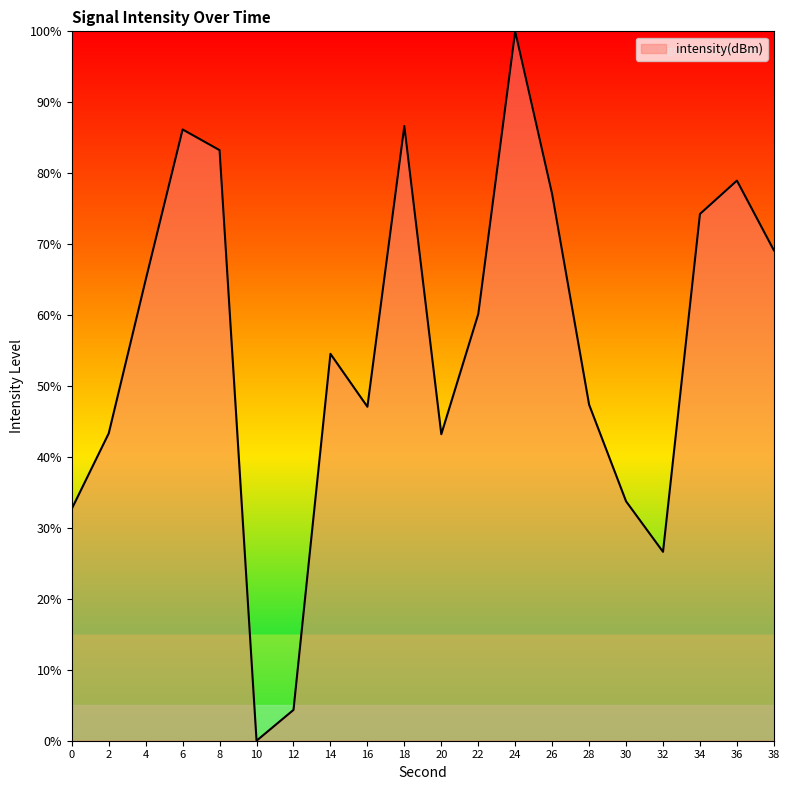

At which category does the chart reach its peak across all series?

24